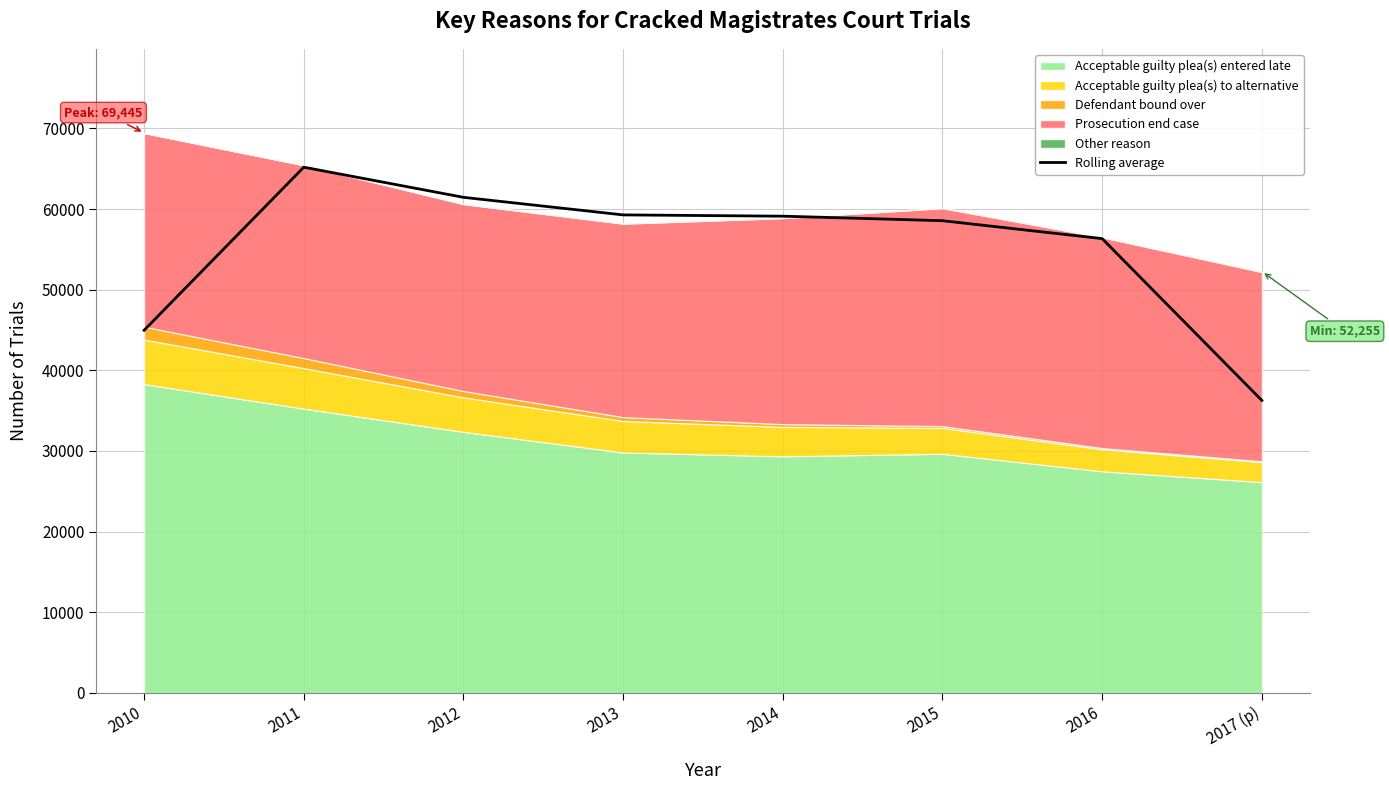

What position from the left is 2015?

6